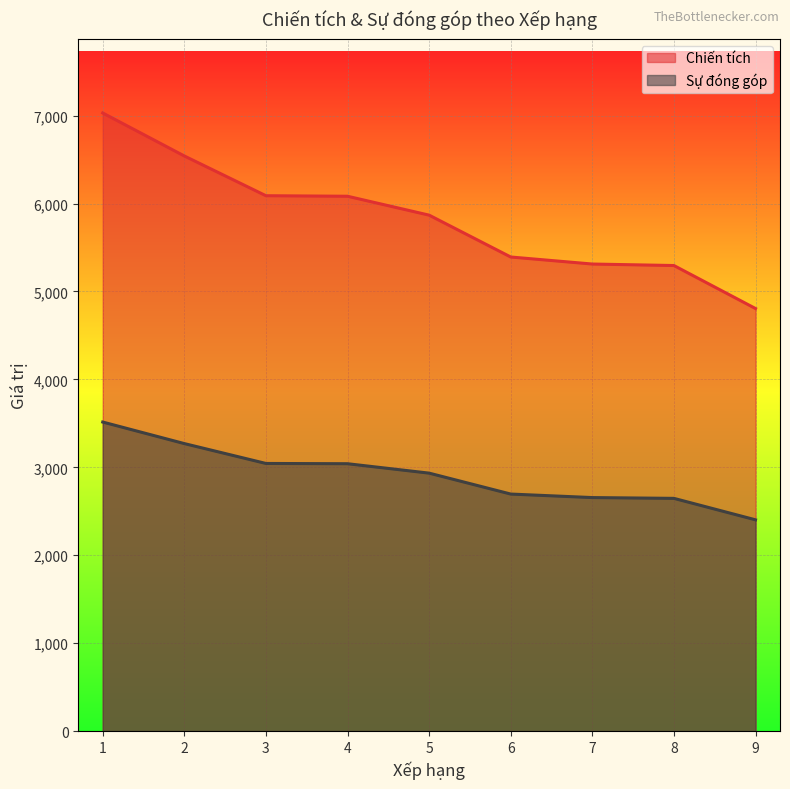

Reading left to right, what are all the values shown in this chart?

Chiến tích: 7030	6541	6089	6083	5868	5392	5312	5295	4806
Sự đóng góp: 3515	3270	3044	3041	2934	2696	2656	2647	2403